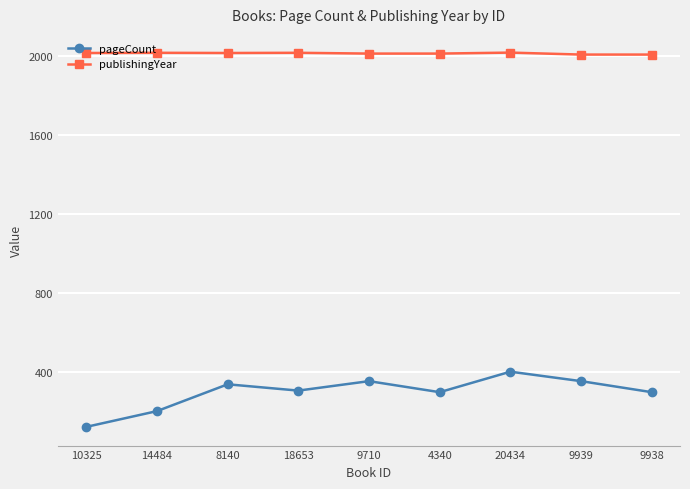

What are all the series names shown in the legend?

pageCount, publishingYear